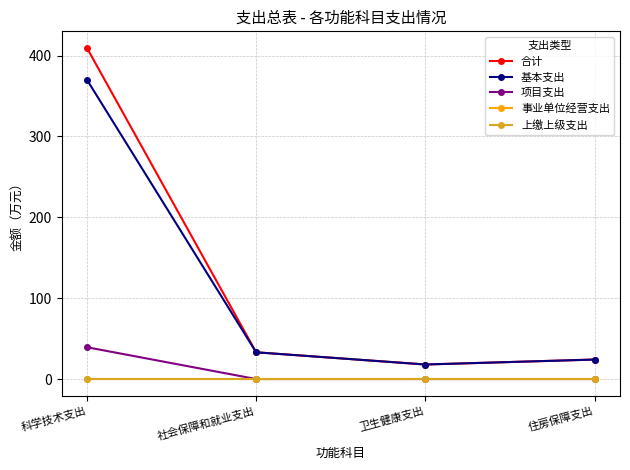

Is this an area chart (filled region under the line)?

No